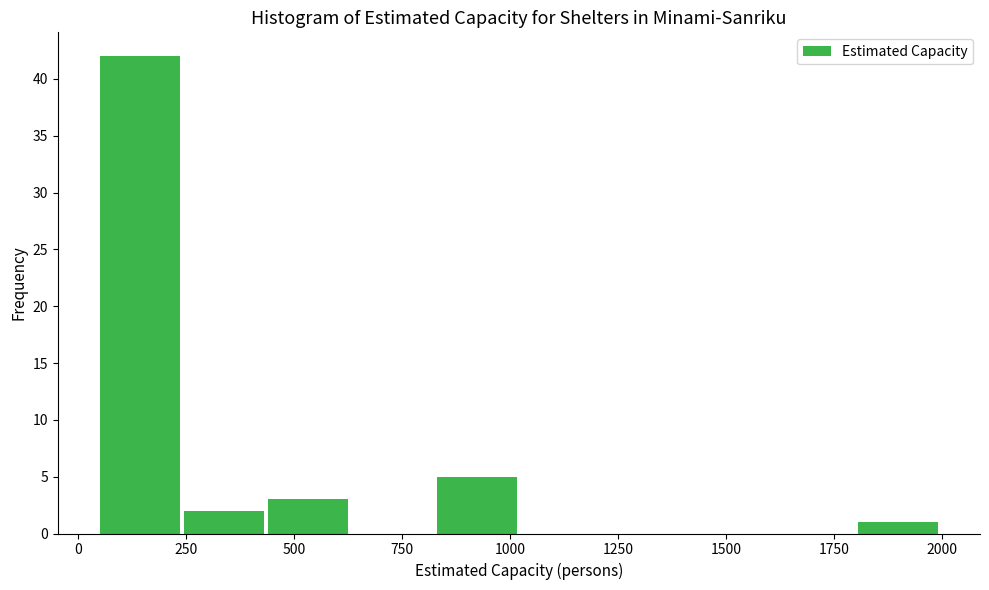

Around what value on the x-axis is the tallest bar? Give the approximate position of its centre, as read against the axis.

150